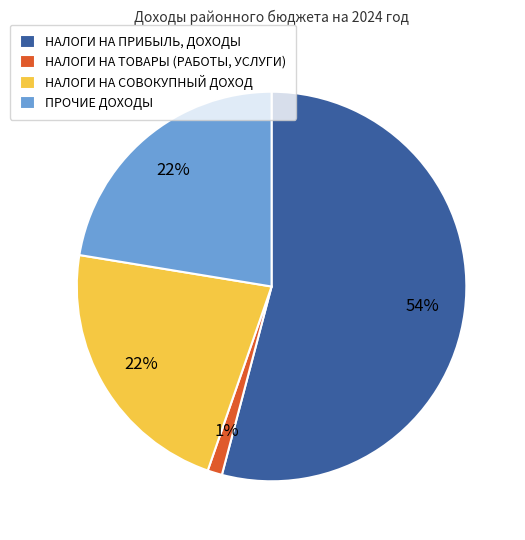

Between НАЛОГИ НА СОВОКУПНЫЙ ДОХОД and НАЛОГИ НА ПРИБЫЛЬ, ДОХОДЫ, which is larger?

НАЛОГИ НА ПРИБЫЛЬ, ДОХОДЫ